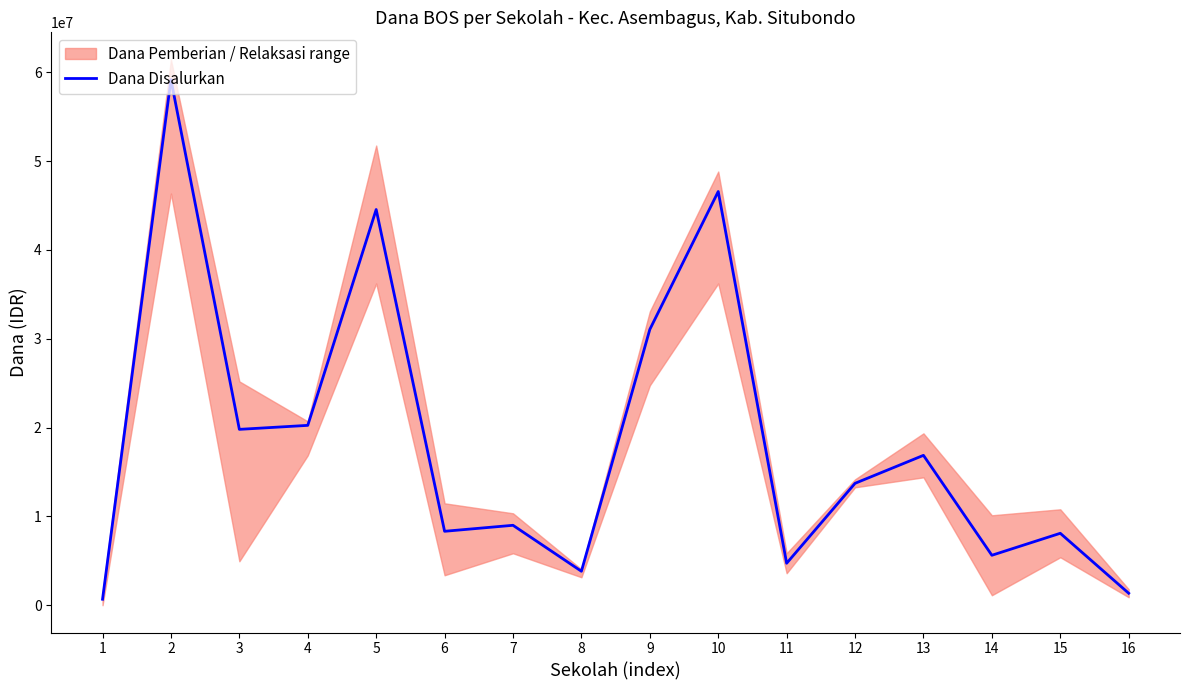

Reading left to right, transcribe all the data shown in this chart.

1=675000	2=59175000	3=19800000	4=20250000	5=44550000	6=8325000	7=9000000	8=3825000	9=31050000	10=46575000	11=4725000	12=13725000	13=16875000	14=5625000	15=8100000	16=1350000